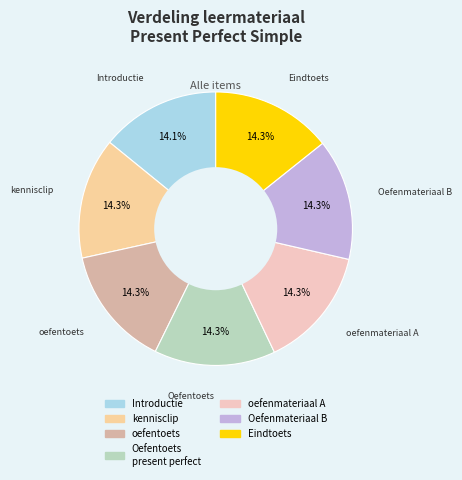

What is the largest slice in the pie chart?

Oefenmateriaal B